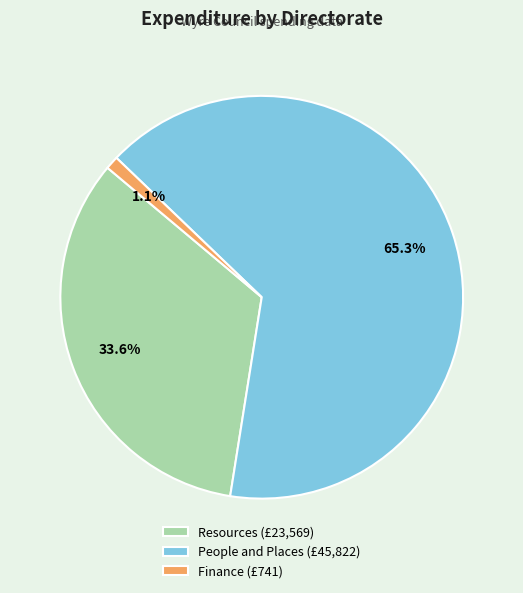

How many slices are in this pie chart?

3